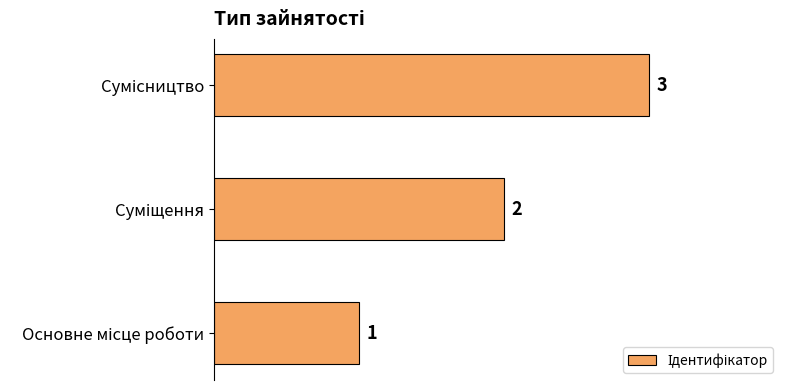

What is the maximum value shown in the chart?

3